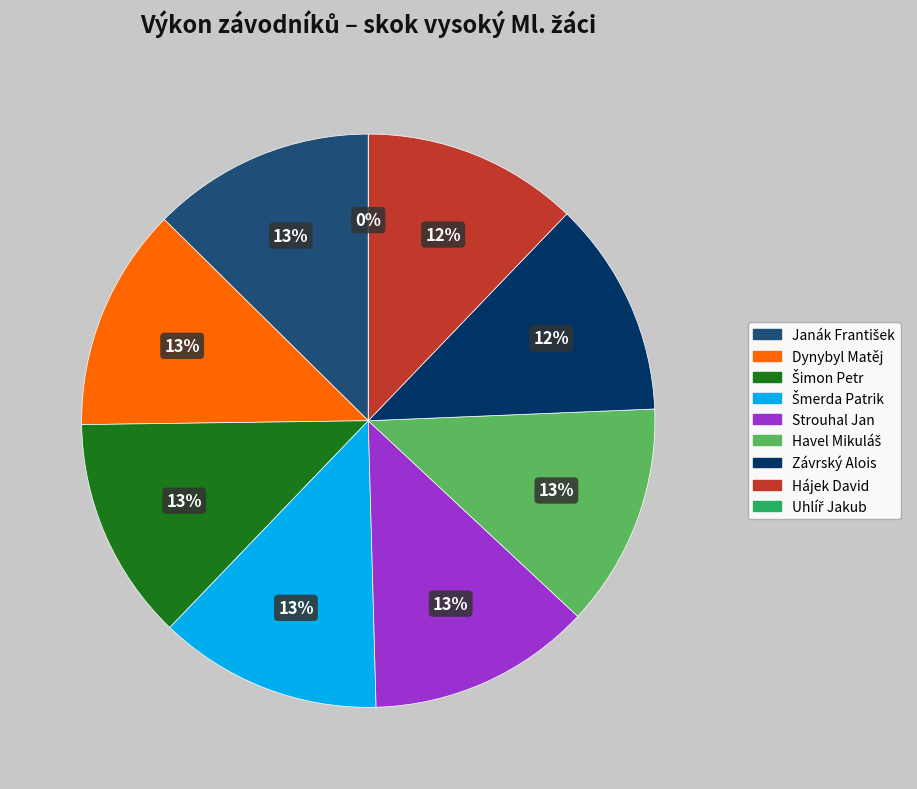

Count the number of slices in the pie.

9